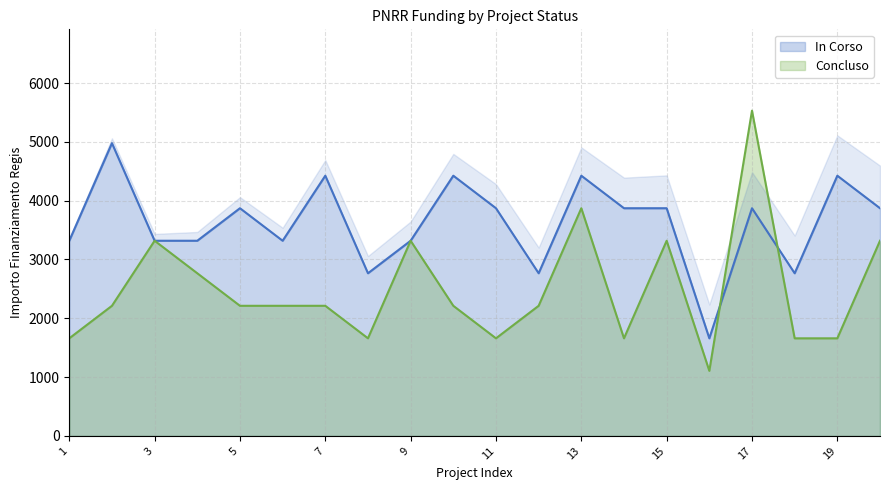

How many interior local valleys does the In Corso series have?

5